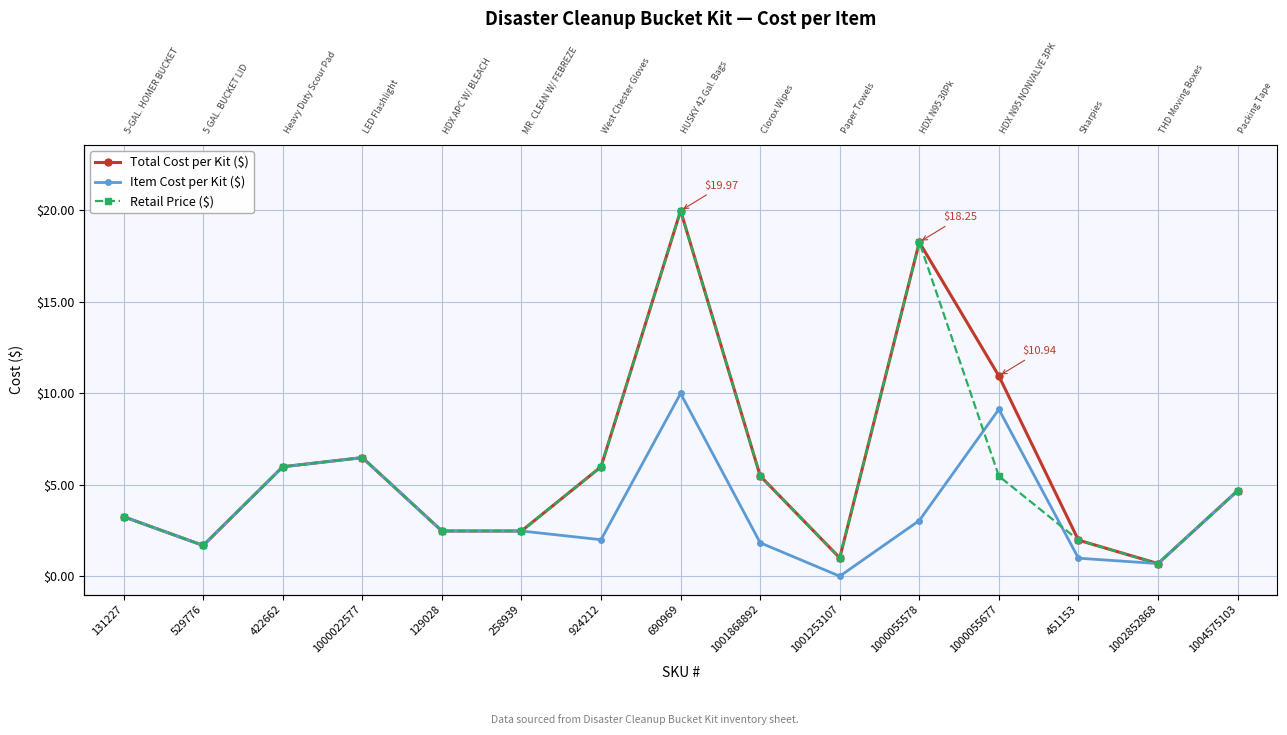

What is the difference between the Total Cost per Kit ($) values at 129028 and 1000022577?

4.0